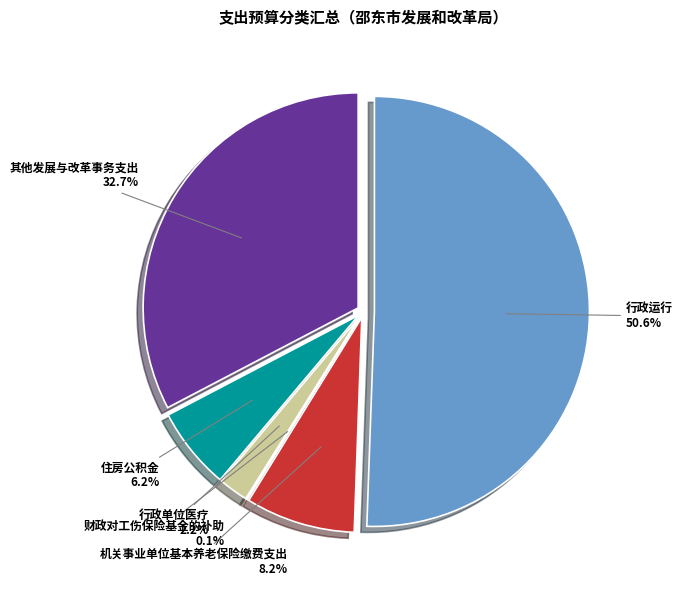

What portion of the pie excludes 机关事业单位基本养老保险缴费支出?

91.8%